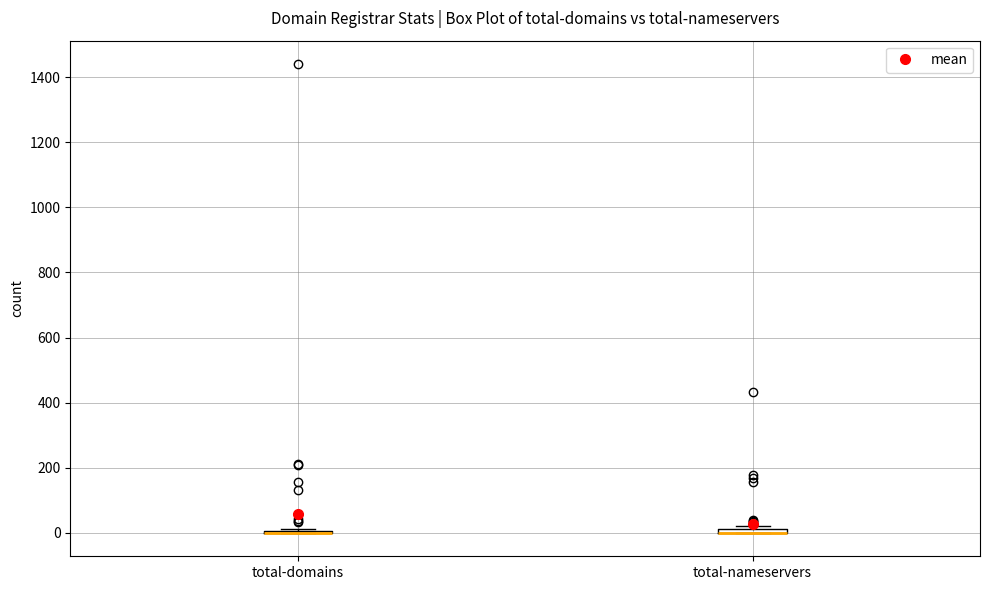

Where is the upper edge of the box for total-nameservers on the y-axis? The values are not printed on the chart, so give them approximately, as read against the axis.

20